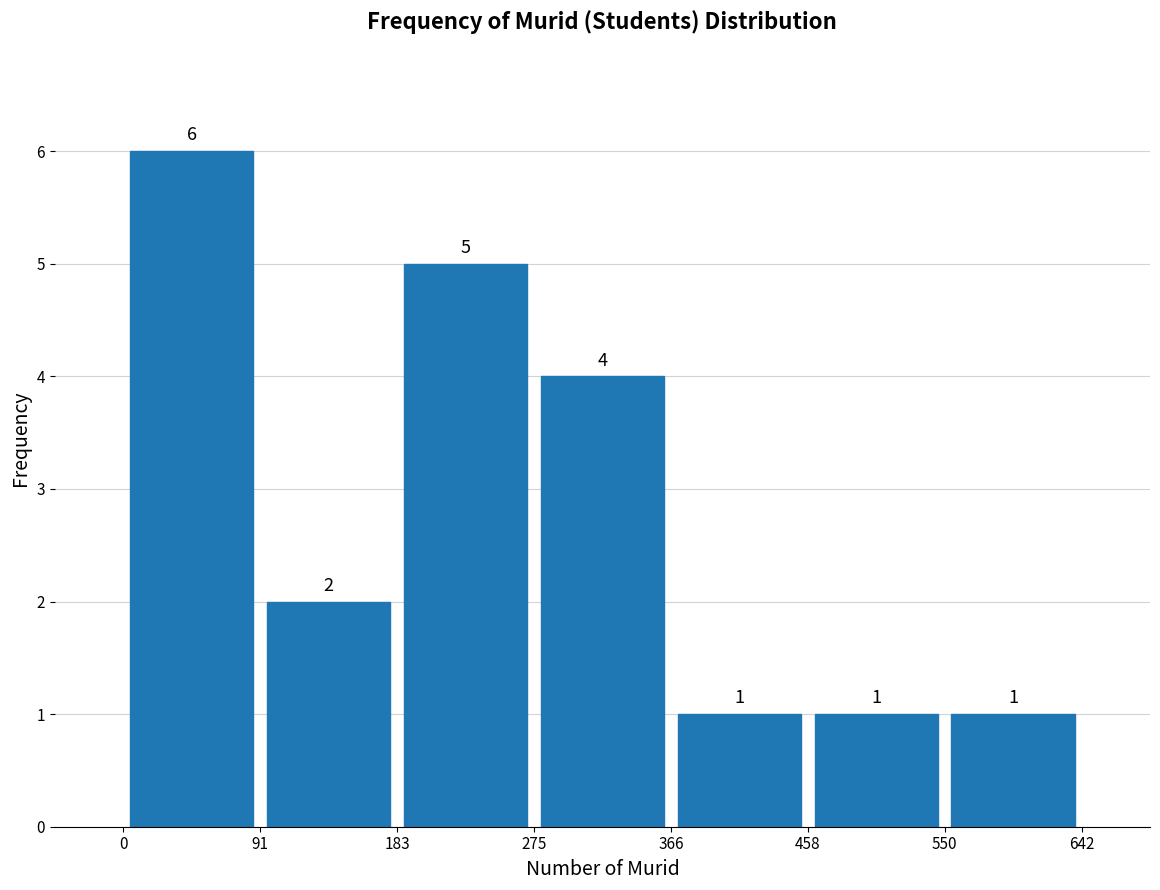

Which range on the x-axis has the tallest bar?

0 to 91